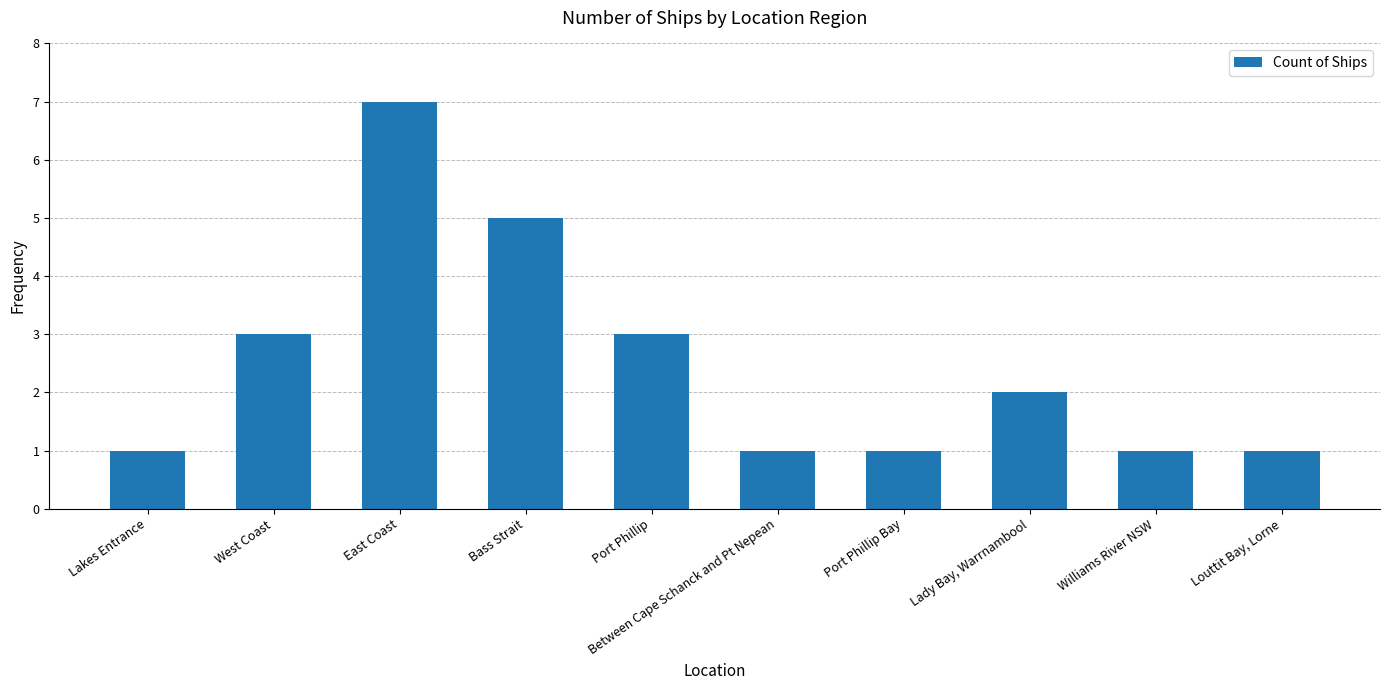

Is it true that the value at East Coast is 7?

True